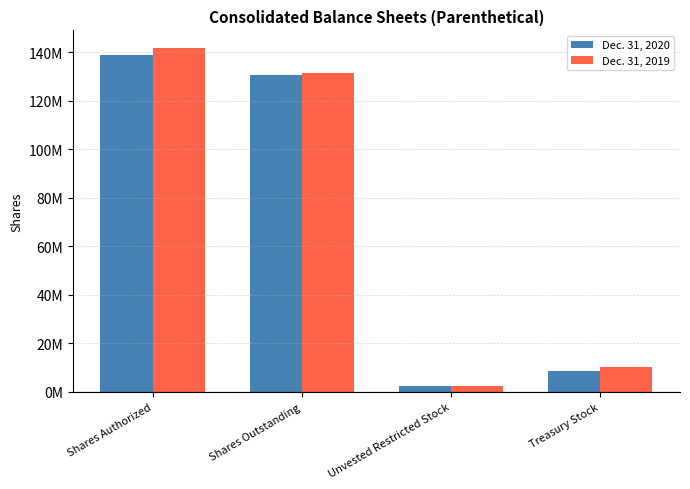

The Dec. 31, 2020 series shows 699330 at Unvested Restricted Stock. True or false?

False